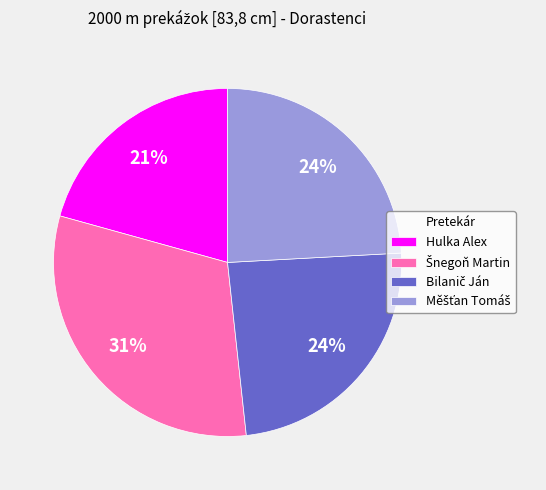

Is there a majority slice in this chart?

No